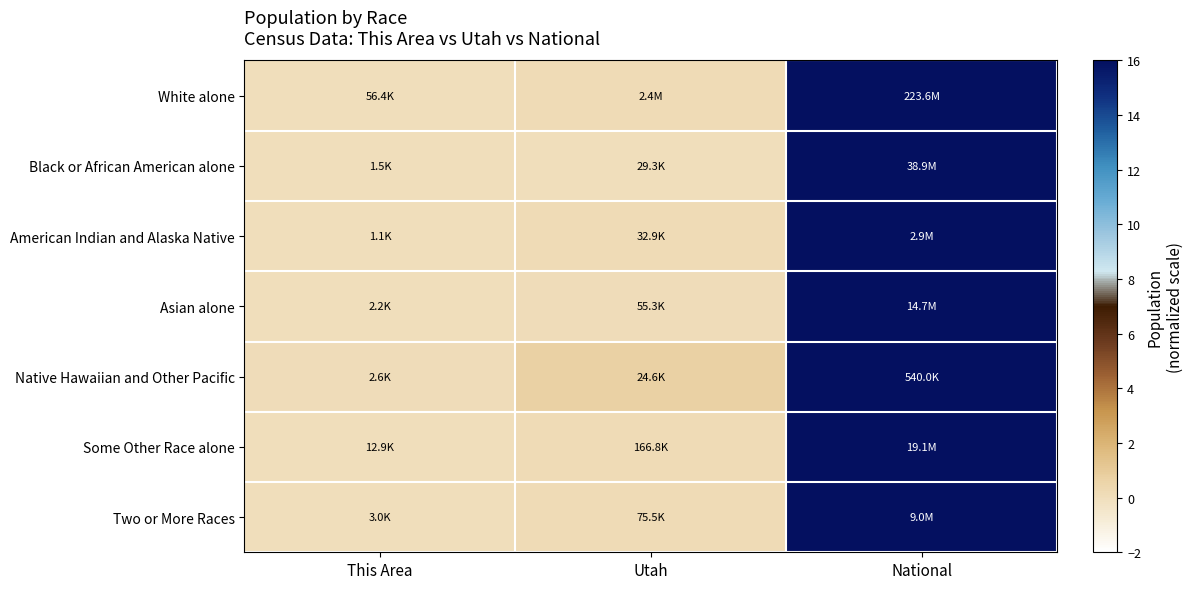

What is the spread (max minus min) of values at Utah?

0.7